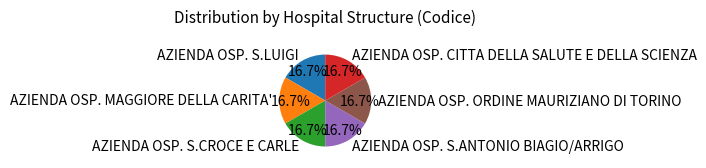

Is AZIENDA OSP. CITTA DELLA SALUTE E DELLA SCIENZA the majority of the pie?

No